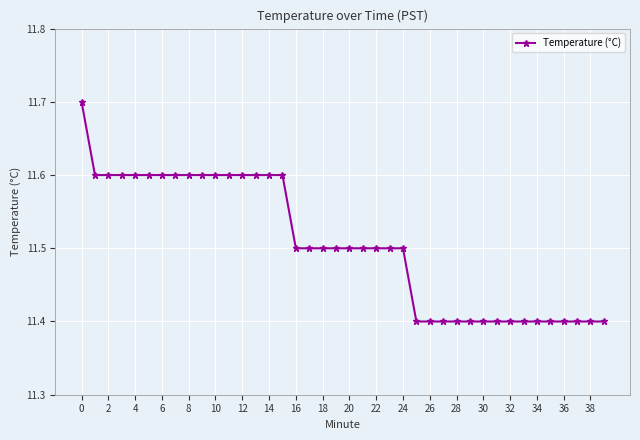

Does the chart have visible grid lines?

Yes